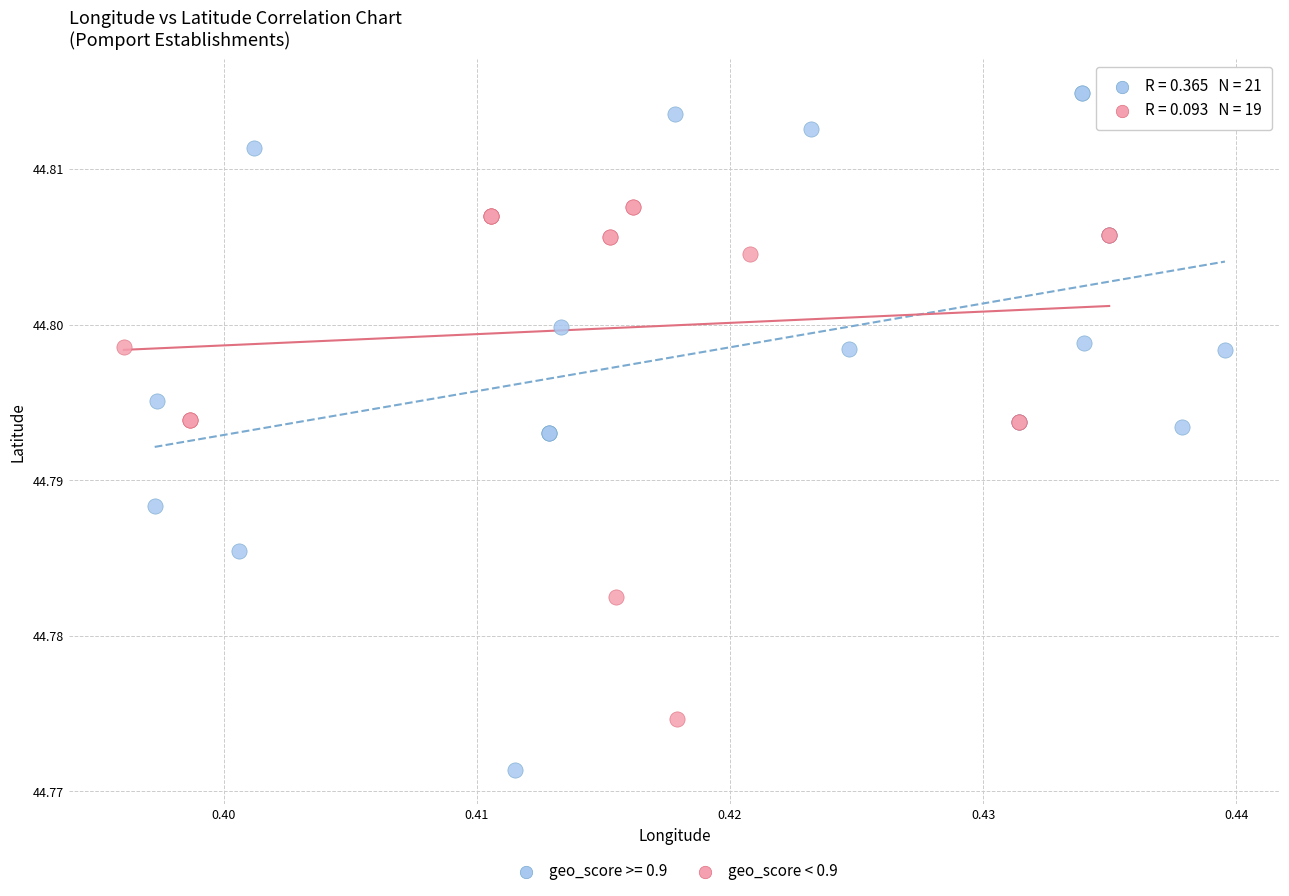

Which series contains the lowest Y value?

geo_score >= 0.9